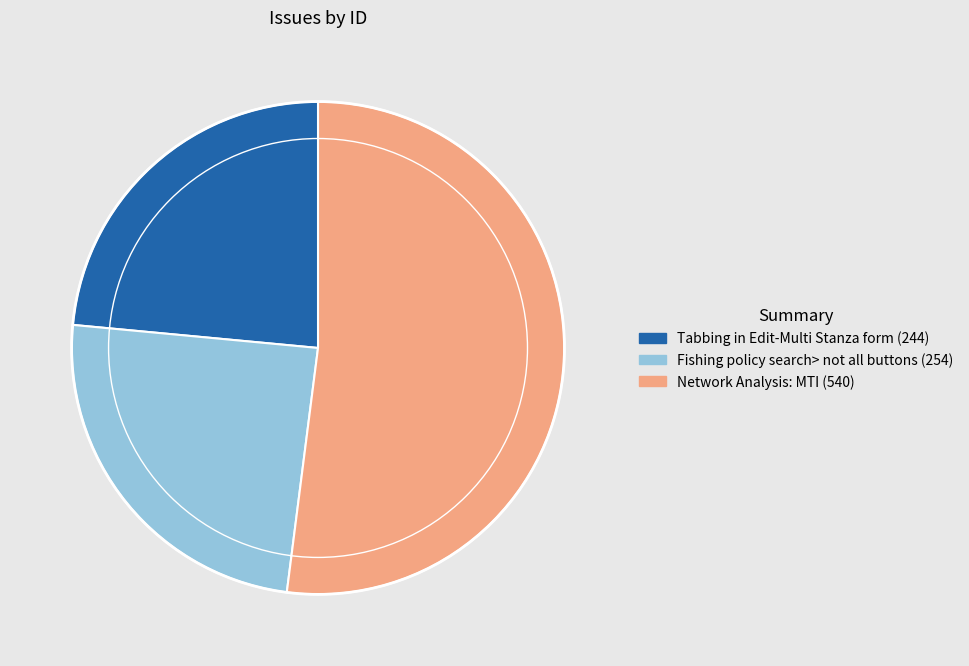

The Network Analysis: MTI slice represents 52% of the pie. True or false?

True